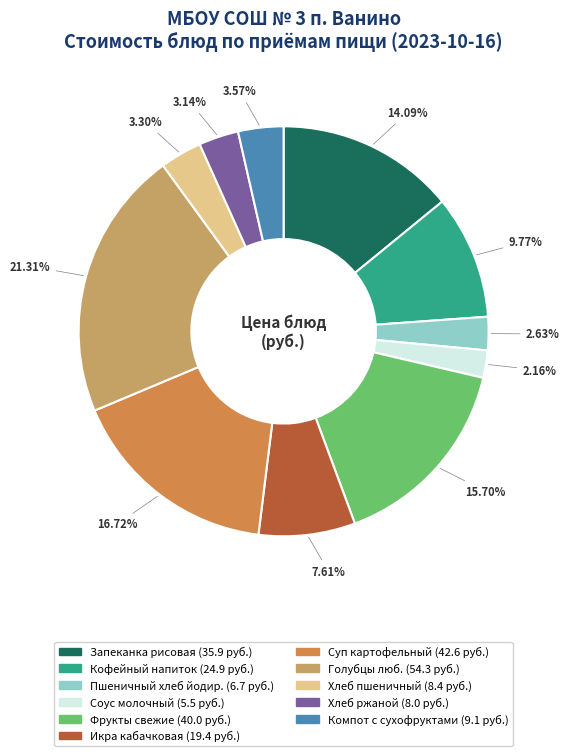

Is there a majority slice in this chart?

No